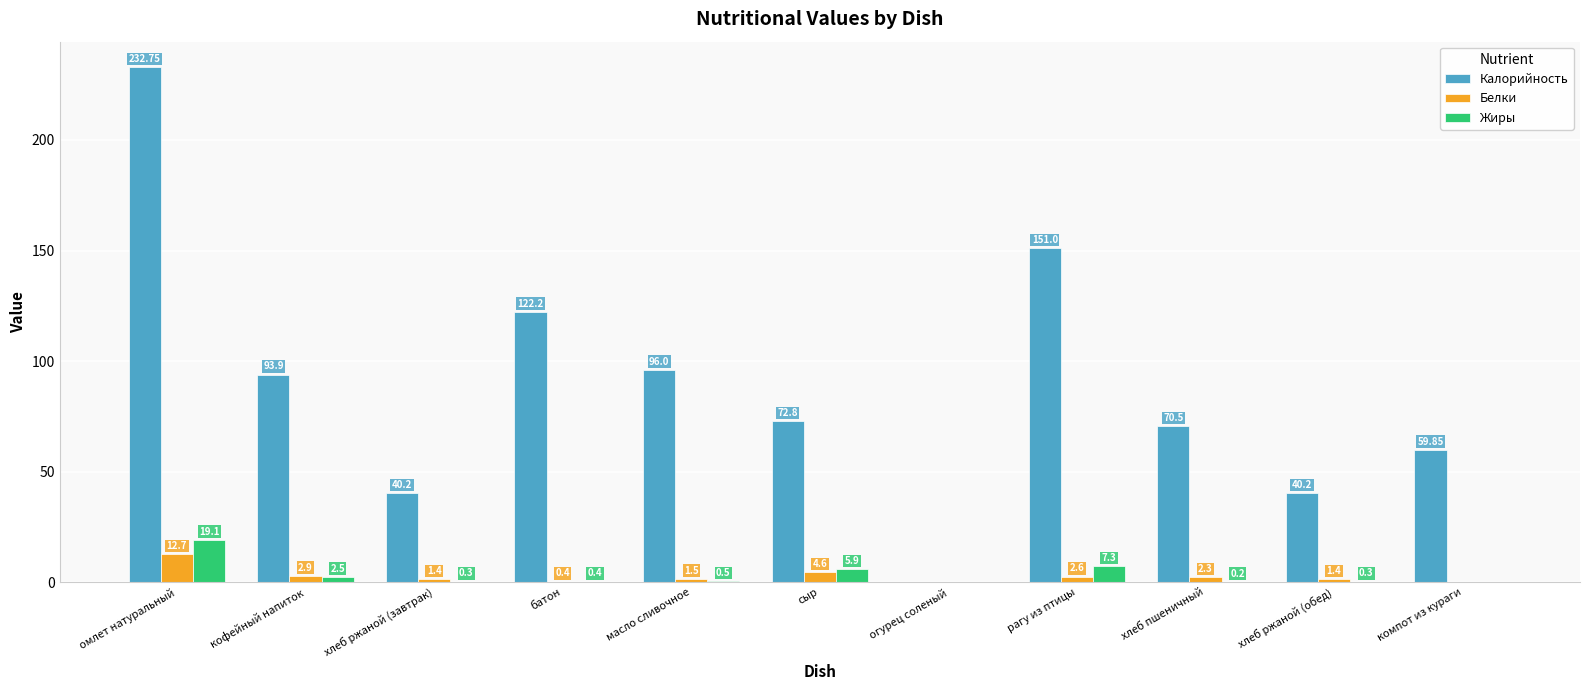

At which category is the sum across all series the highest?

омлет натуральный